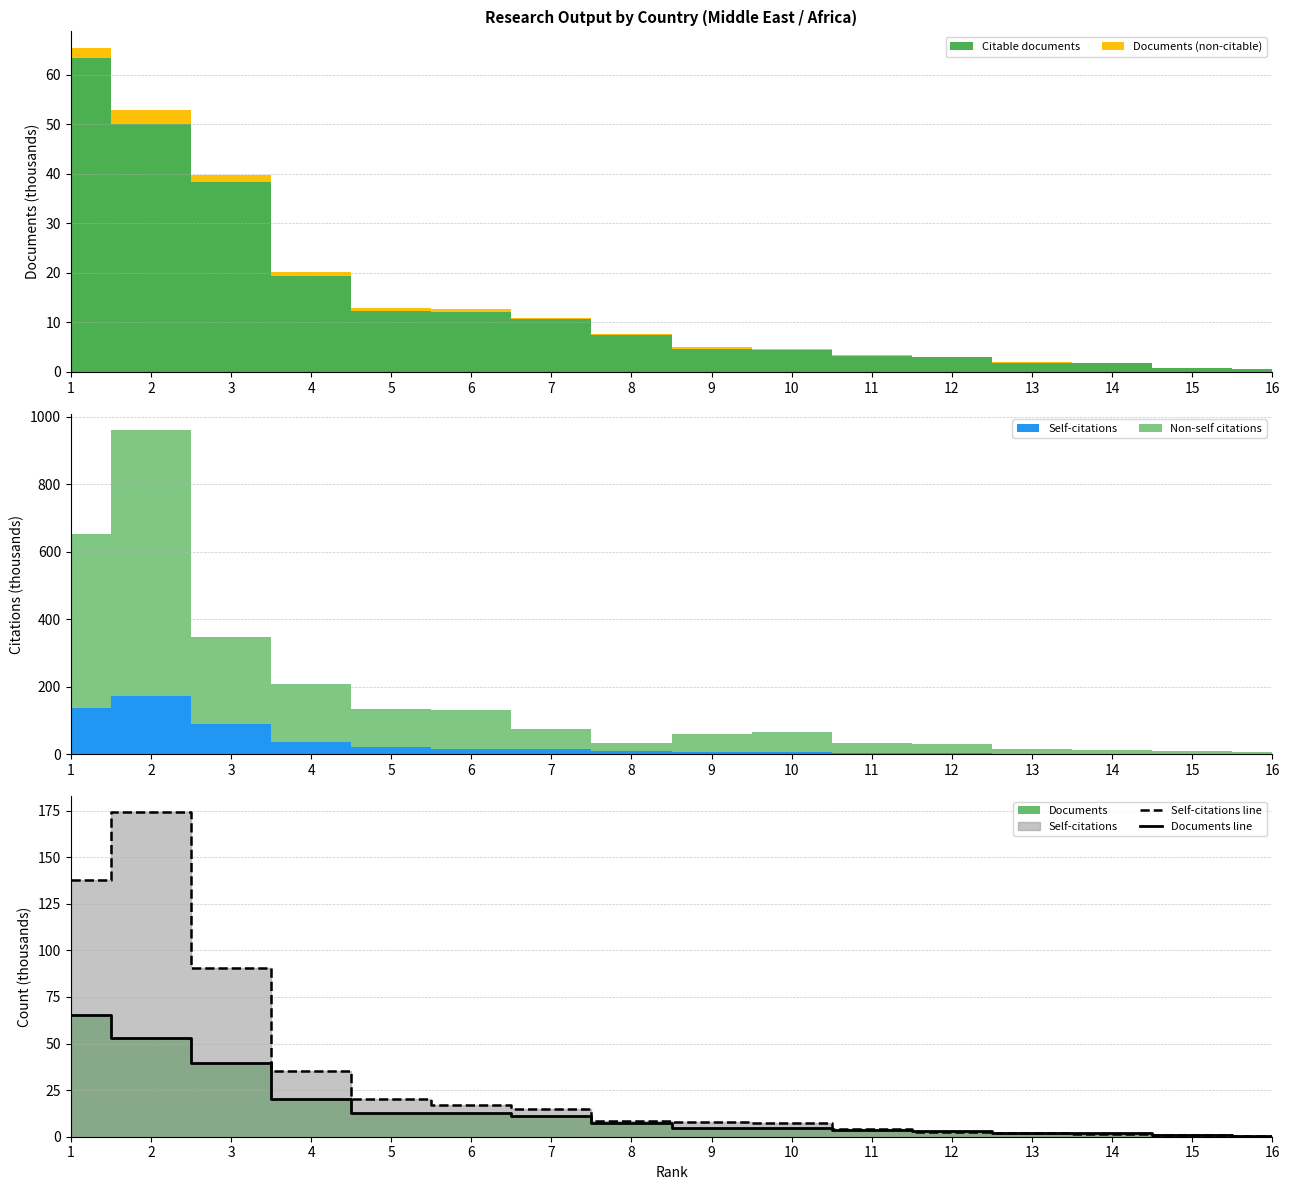

Which label corresponds to the largest value in the chart?

2